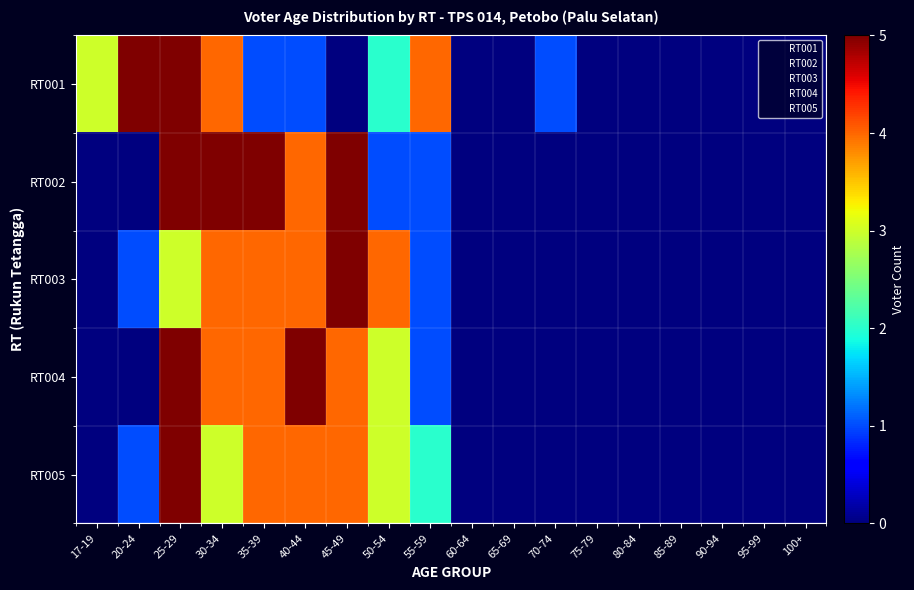

At how many categories does at least one series exceed 3?

8